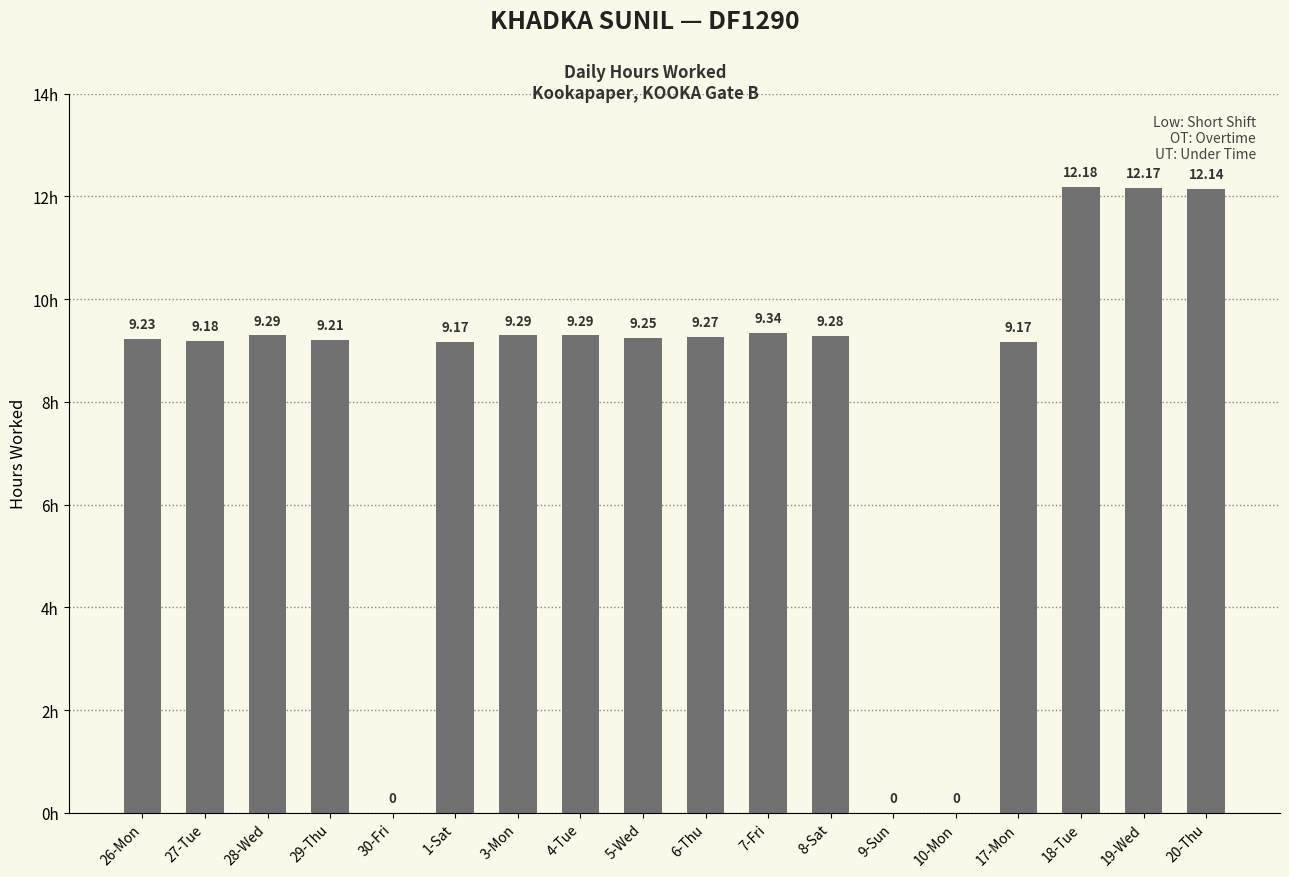

Which has a higher value, 26-Mon or 4-Tue?

4-Tue